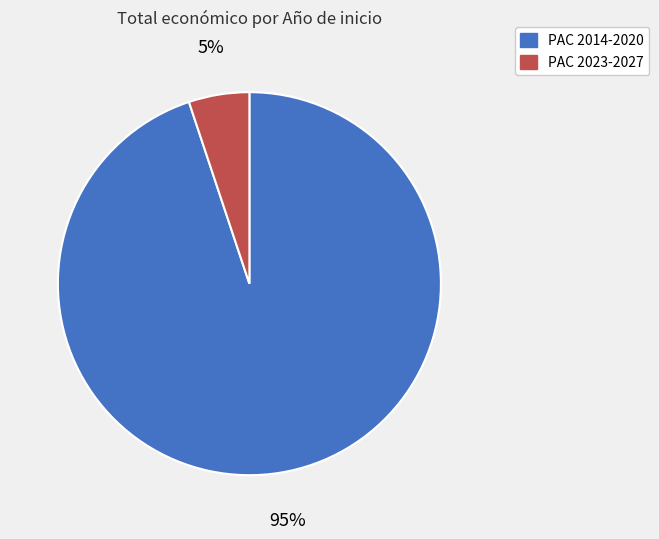

Which has a higher value, PAC 2023-2027 or PAC 2014-2020?

PAC 2014-2020